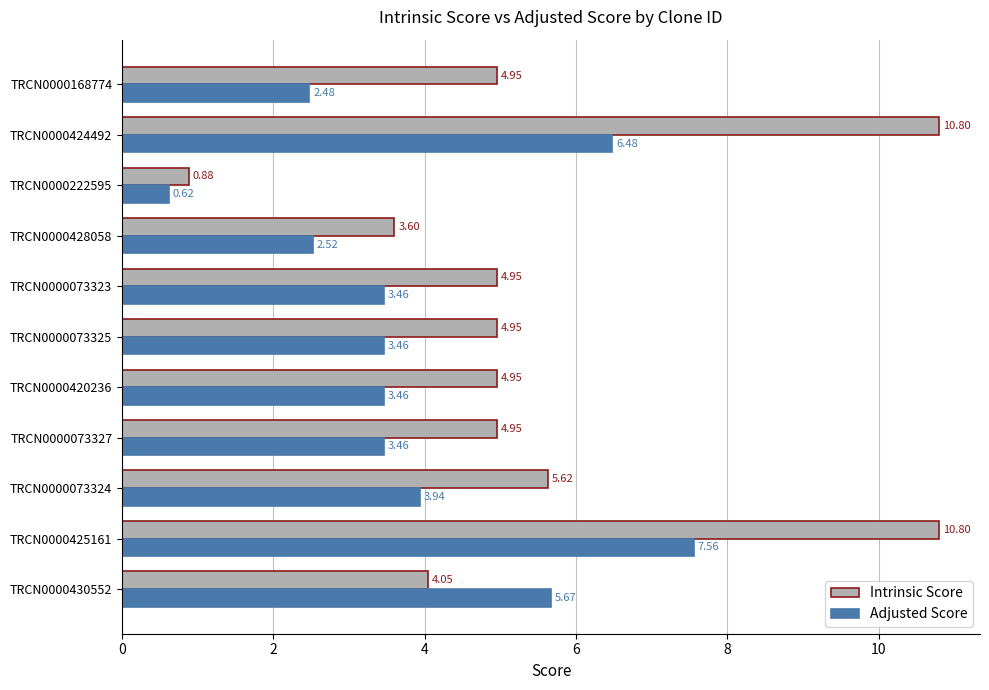

List the series in order of their peak value, highest first.

Intrinsic Score, Adjusted Score